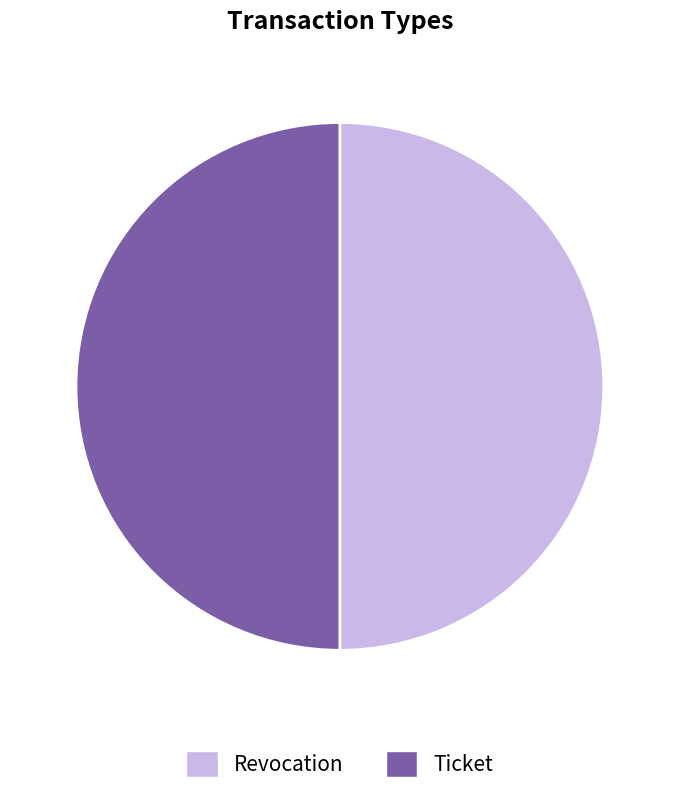

Is it true that Revocation is 38% of the pie?

False